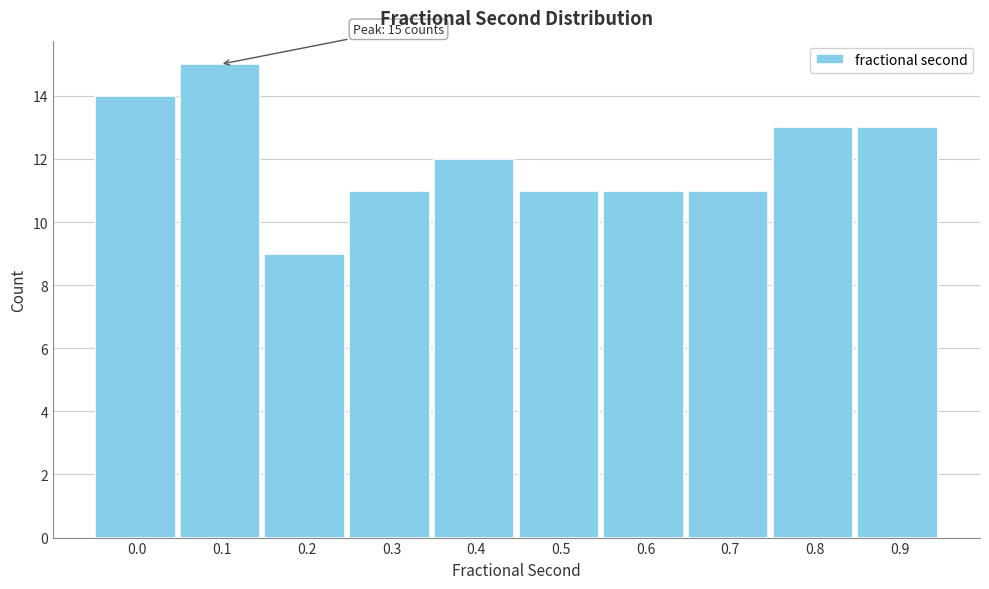

Reading left to right, list all the values displayed in this chart.

14	15	9	11	12	11	11	11	13	13